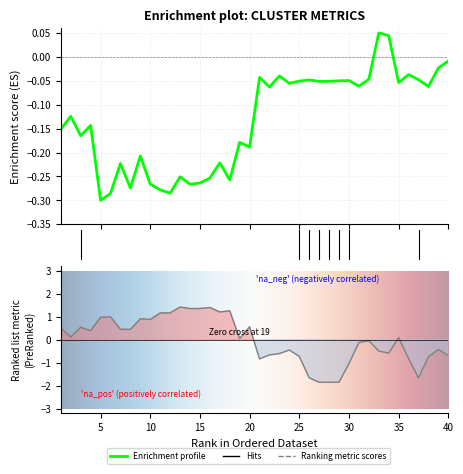

True or false: ITN has a value of -0.2 at 30.

False